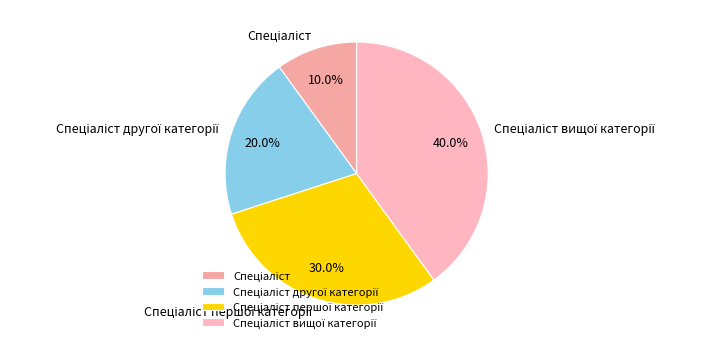

To the nearest percent, what is the difference between the largest and smallest slice percentages?

30%